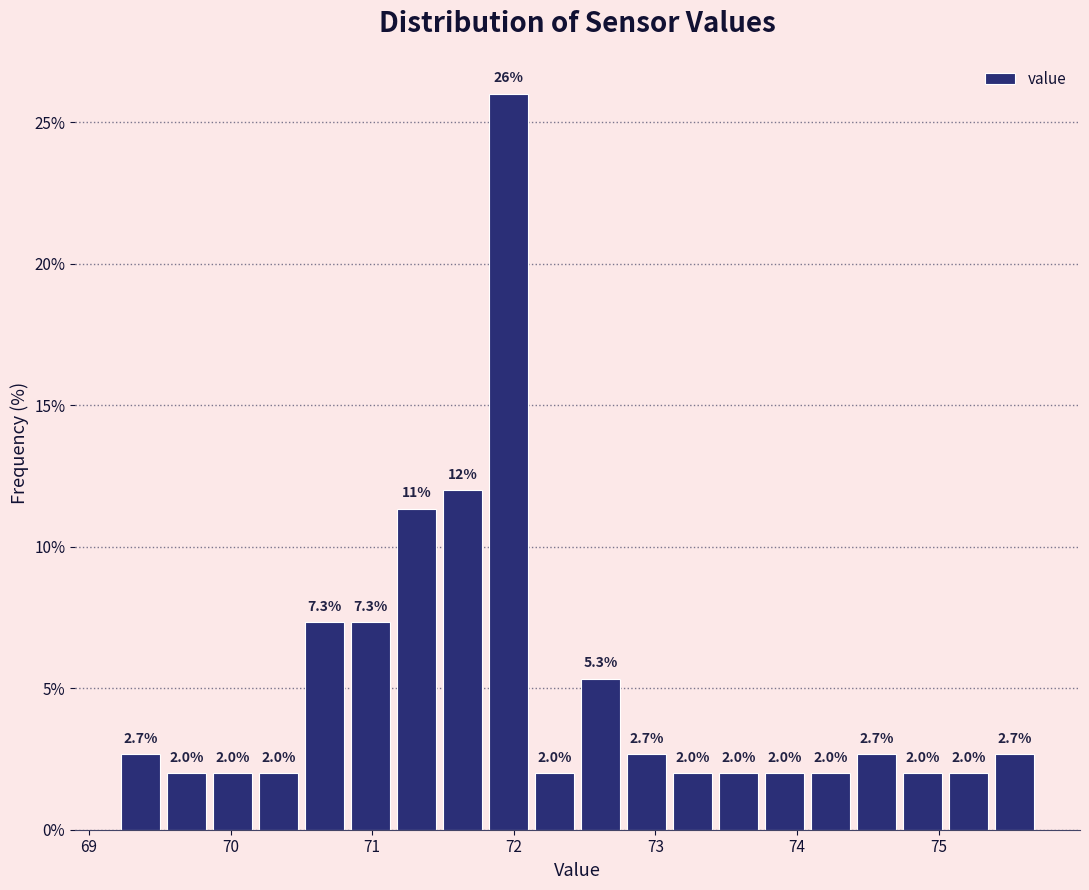

Read against the x-axis, roughly where is the centre of the tallest bar?

72.0